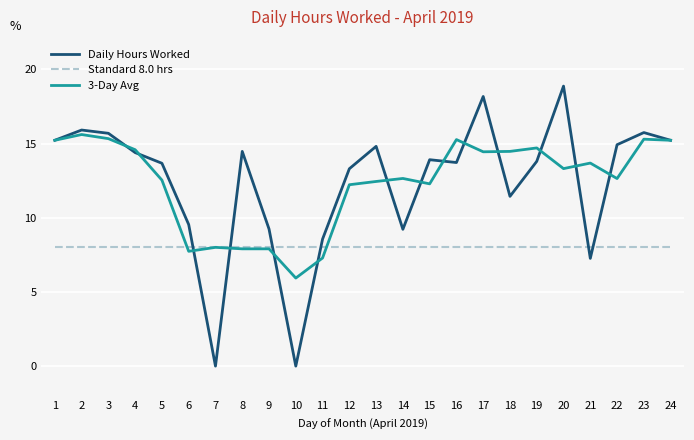

Which series changed the most between 2 and 18?

Daily Hours Worked